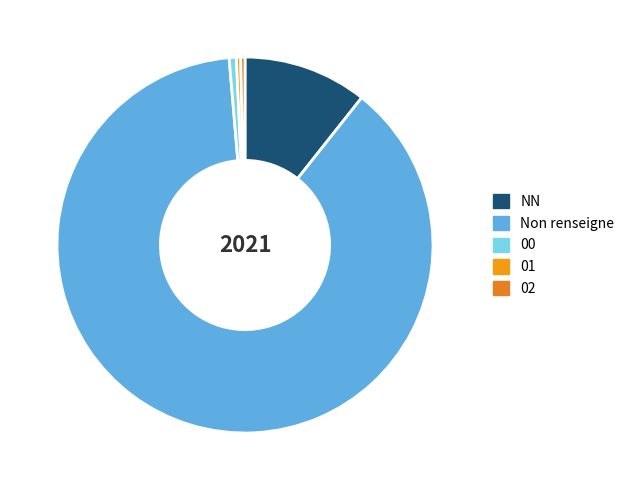

Which slice is the smallest?

01